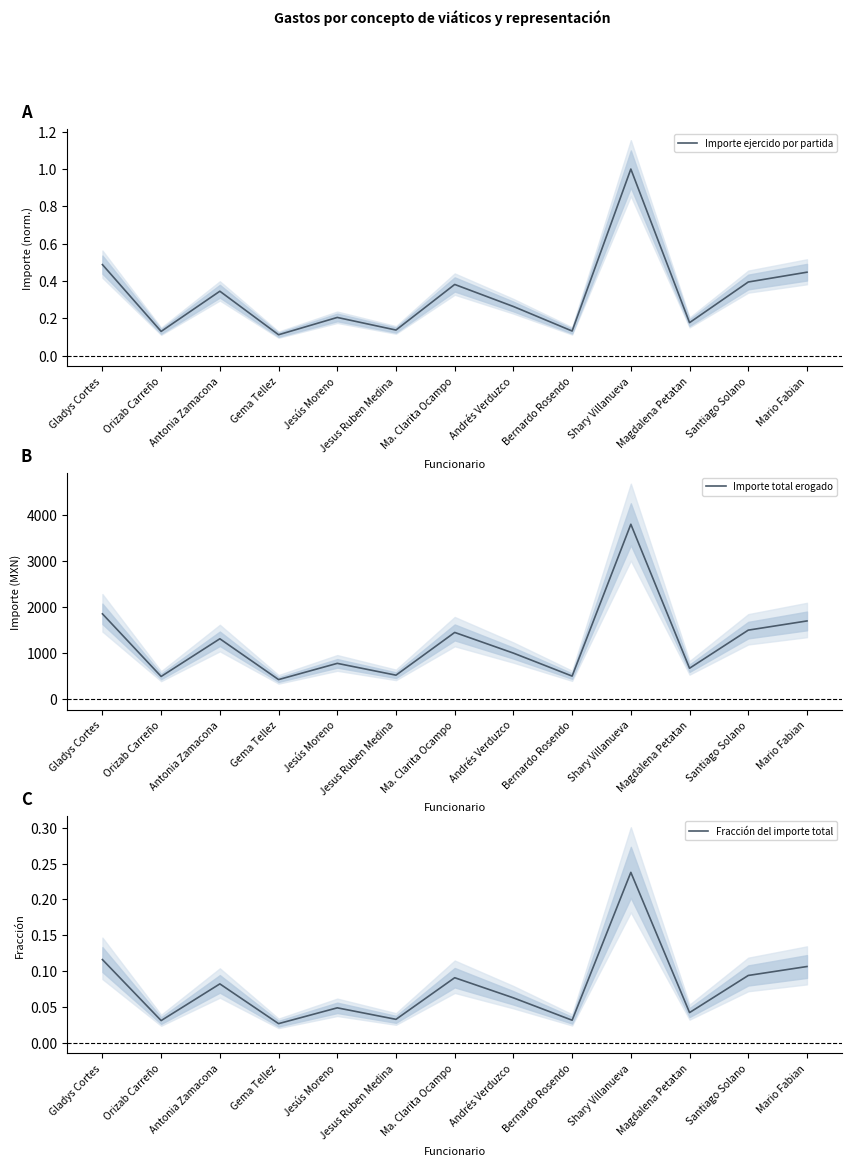

Is it true that Importe ejercido por partida equals 0.4 at Ma. Clarita Ocampo?

True